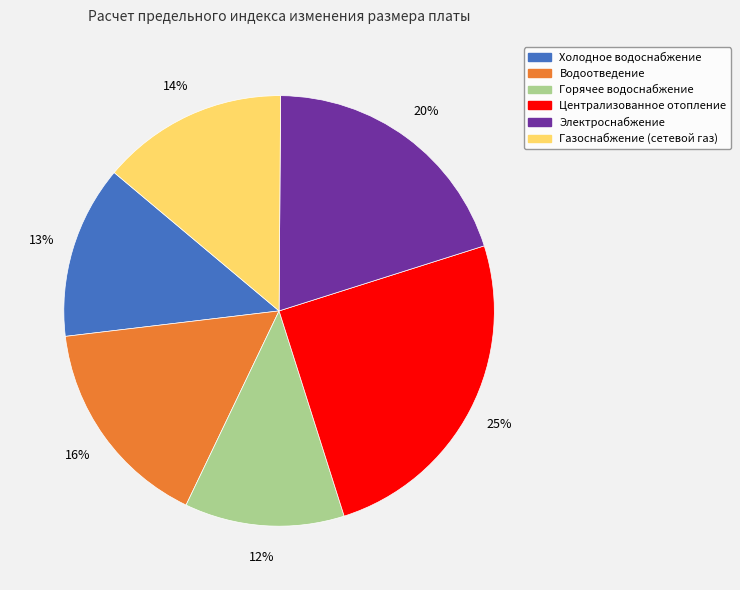

Is the sum of Холодное водоснабжение and Водоотведение greater than half?

No